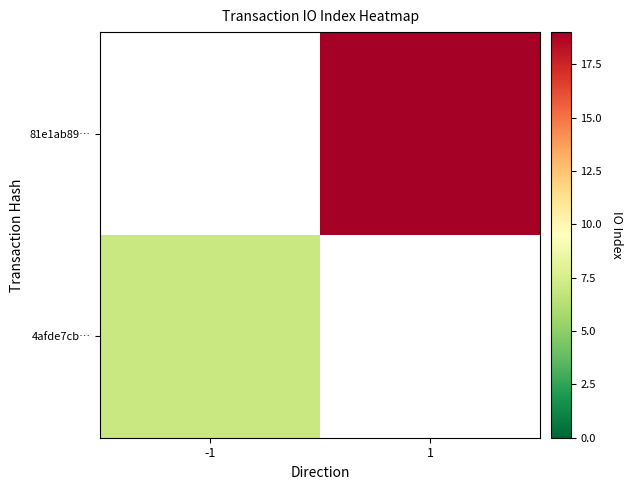

True or false: 81e1ab89… has a value of 19 at 1.

True